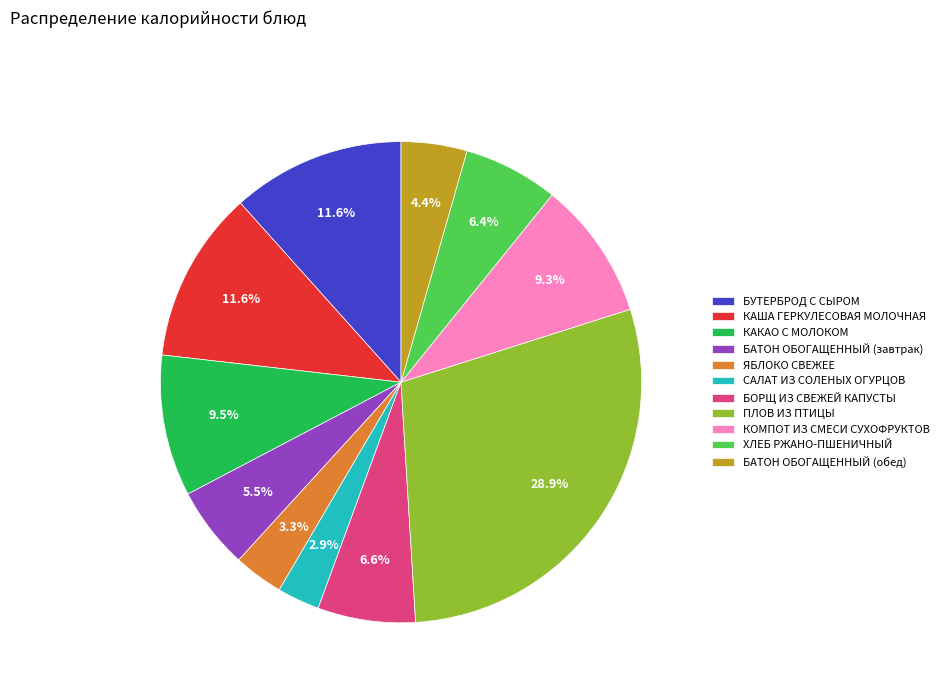

Which slice is the largest?

ПЛОВ ИЗ ПТИЦЫ